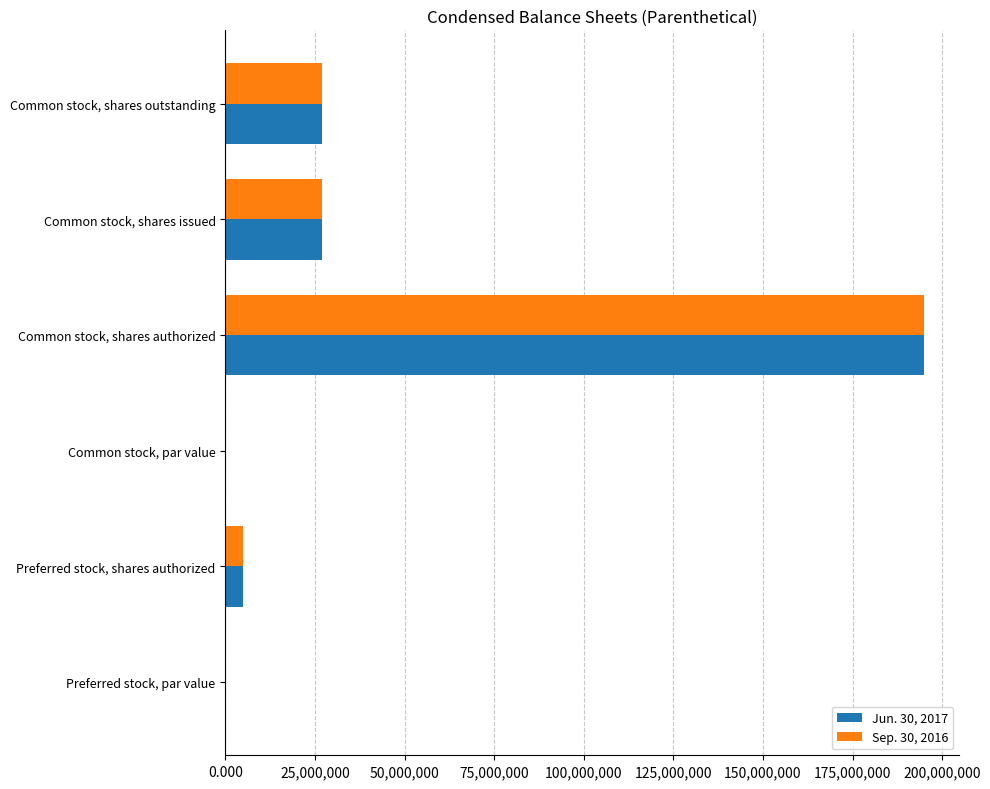

What is the highest value of the Jun. 30, 2017 series?

195000000.0